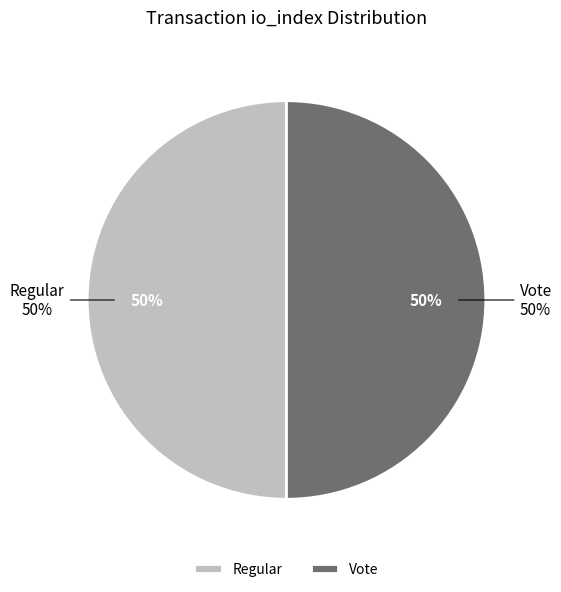

How many slices are in this pie chart?

2